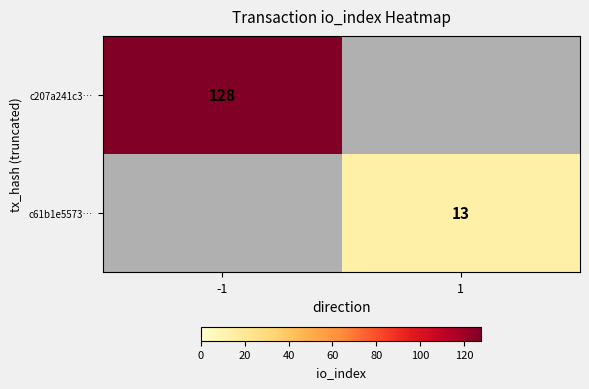

True or false: c61b1e5573… has a value of 22.8 at 1.

False